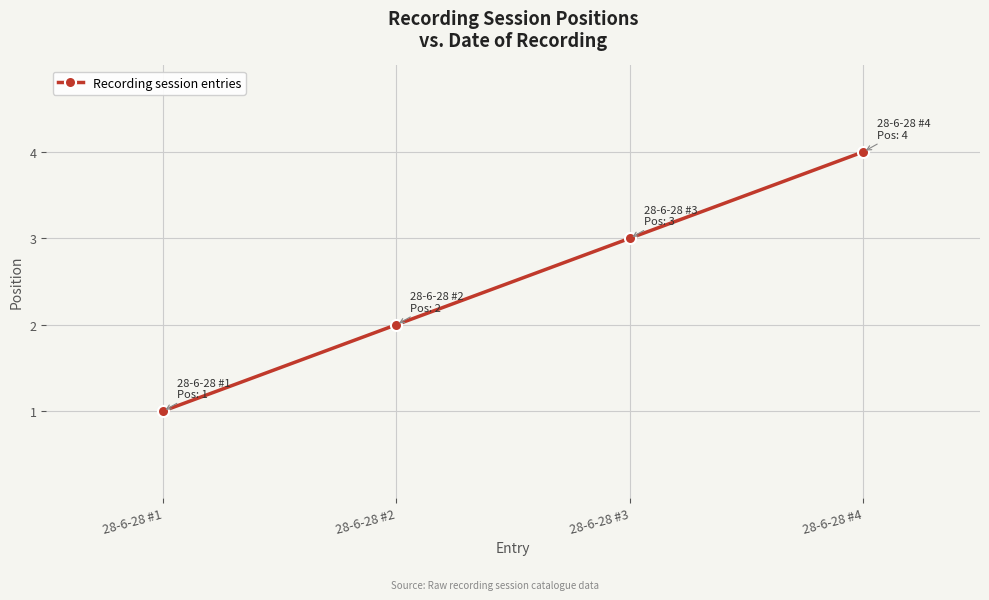

Which has a higher value, 28-6-28 #1 or 28-6-28 #2?

28-6-28 #2